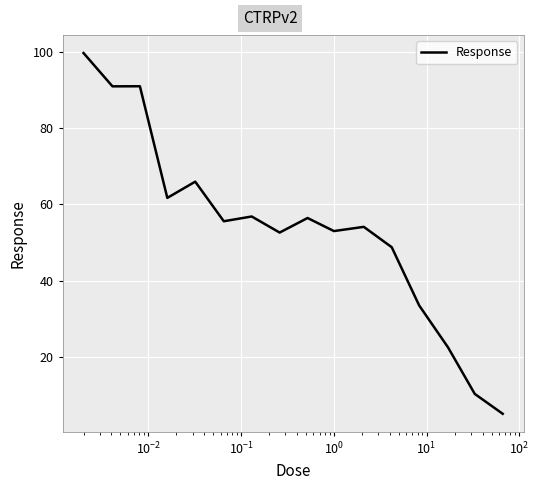

What is the smallest value displayed?

5.0